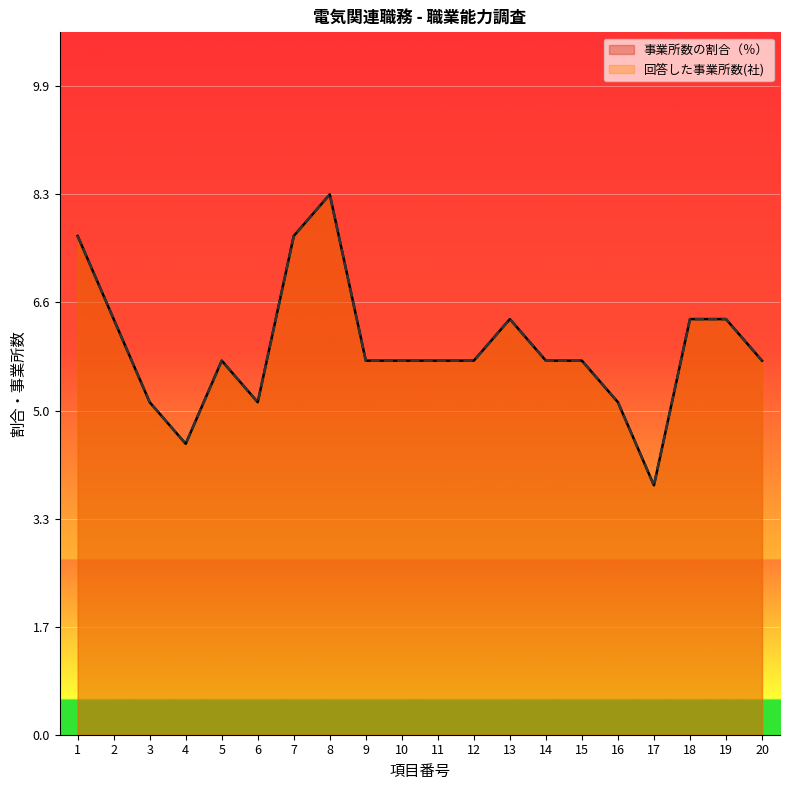

Which series has the largest total across all categories?

事業所数の割合（％）